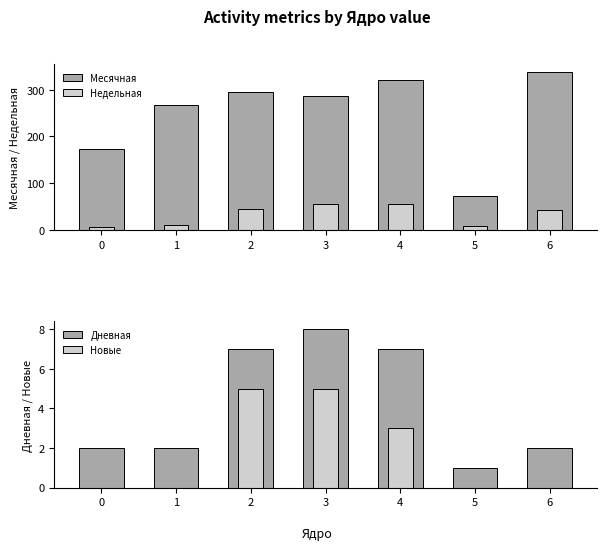

How many series are shown in this chart?

4